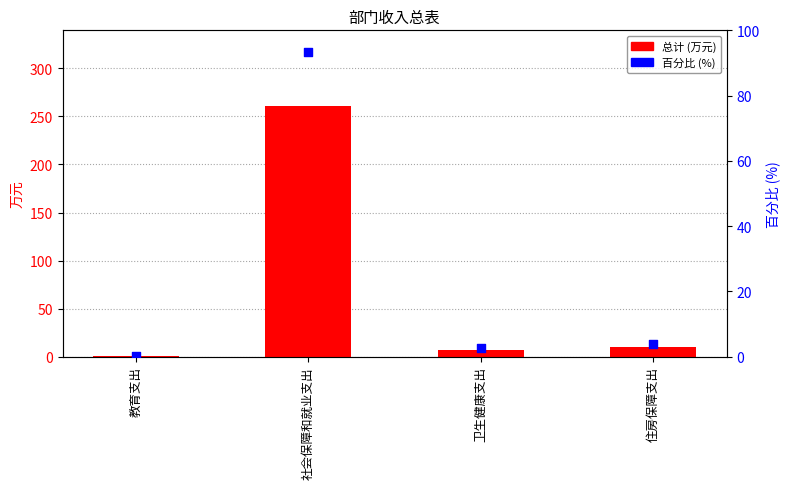

What are all the series names shown in the legend?

总计 (万元), 百分比 (%)